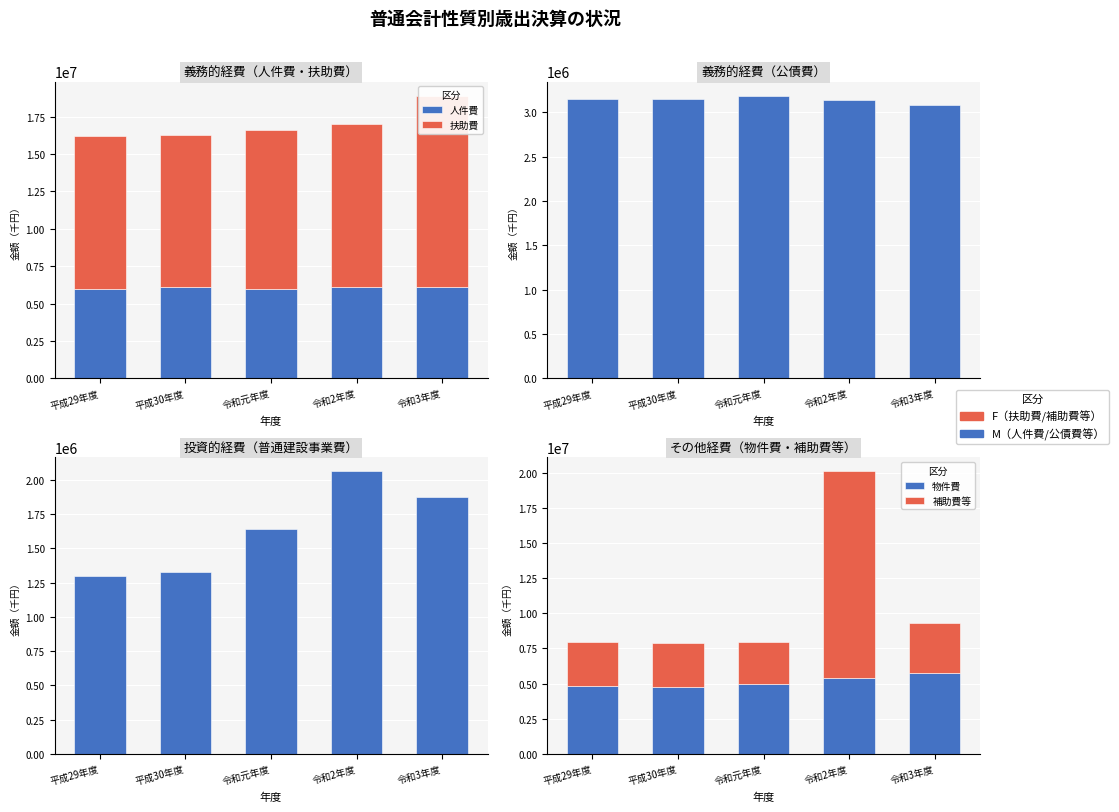

At how many categories does at least one series exceed 3748677?

5